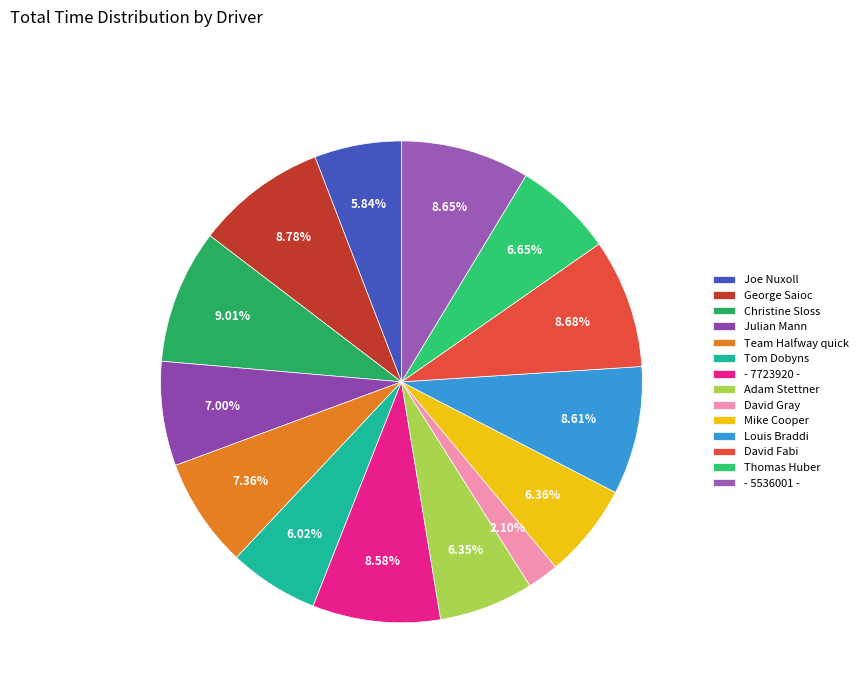

Does any single category account for the majority?

No